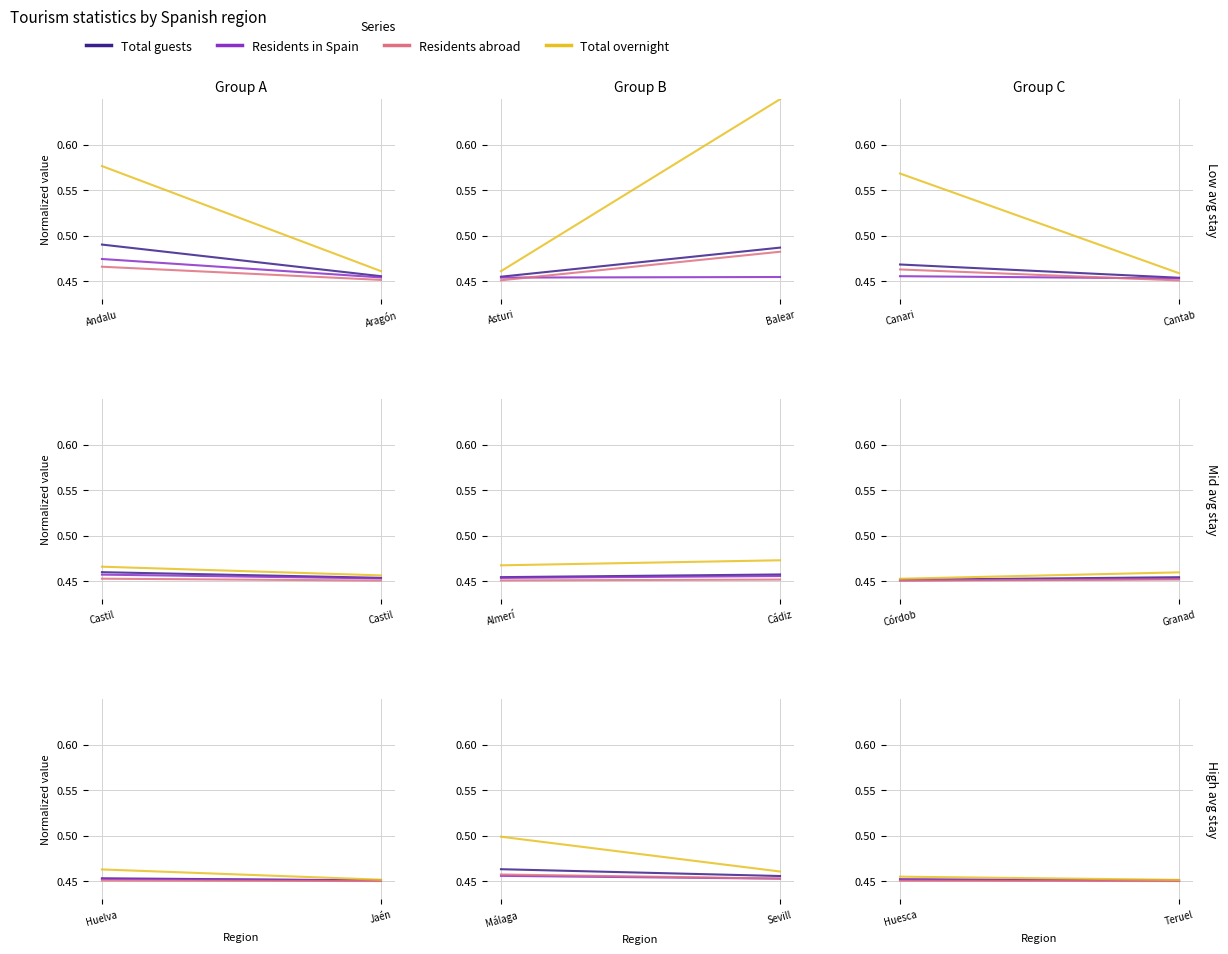

True or false: Residents in Spain has a value of 0.5 at Huesca.

True